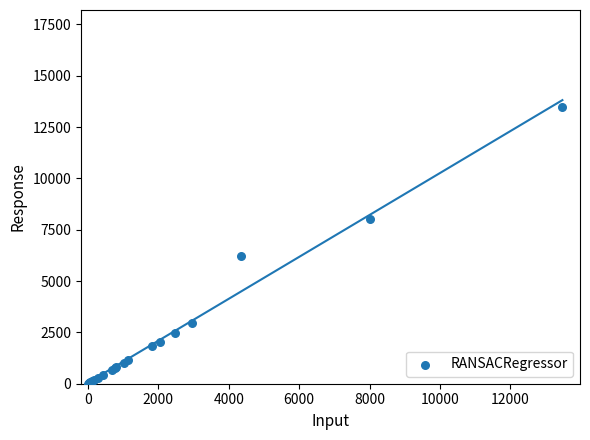

What Y value in the scatter plot is closest to 6741?

6205.5